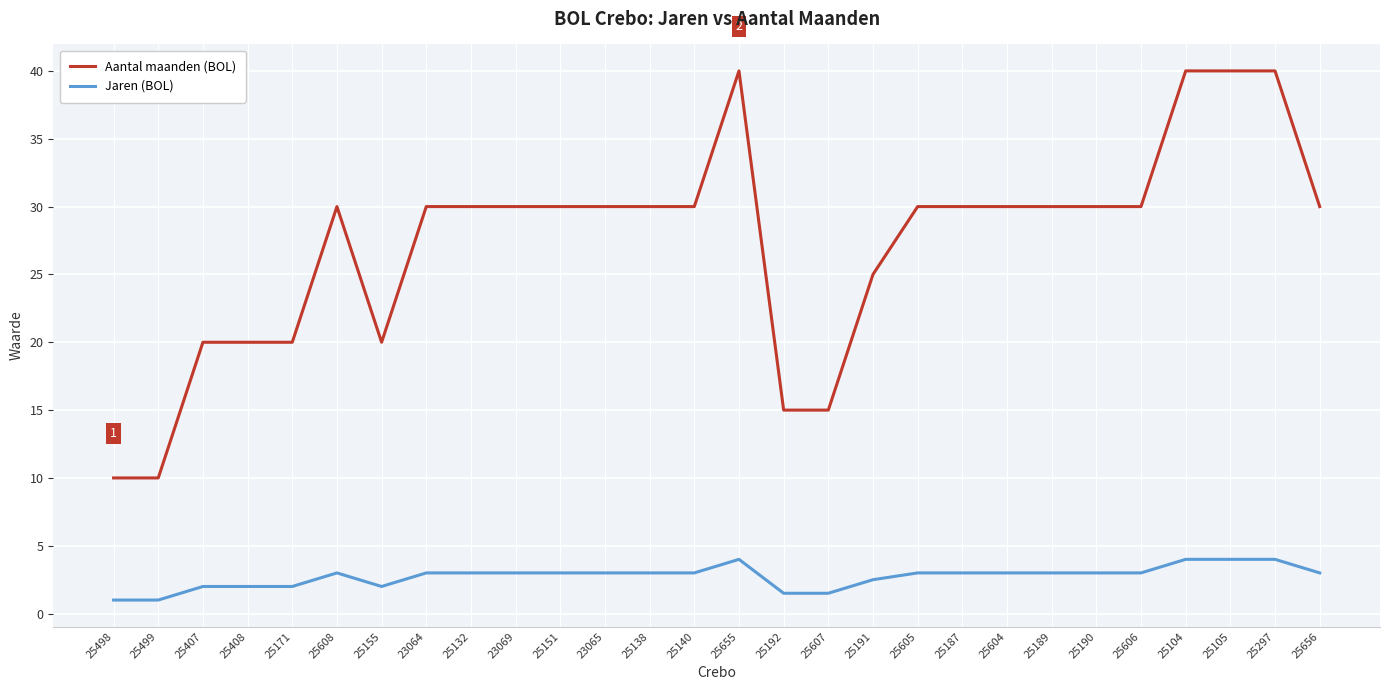

True or false: Aantal maanden (BOL) has more than 0 interior local peaks.

True